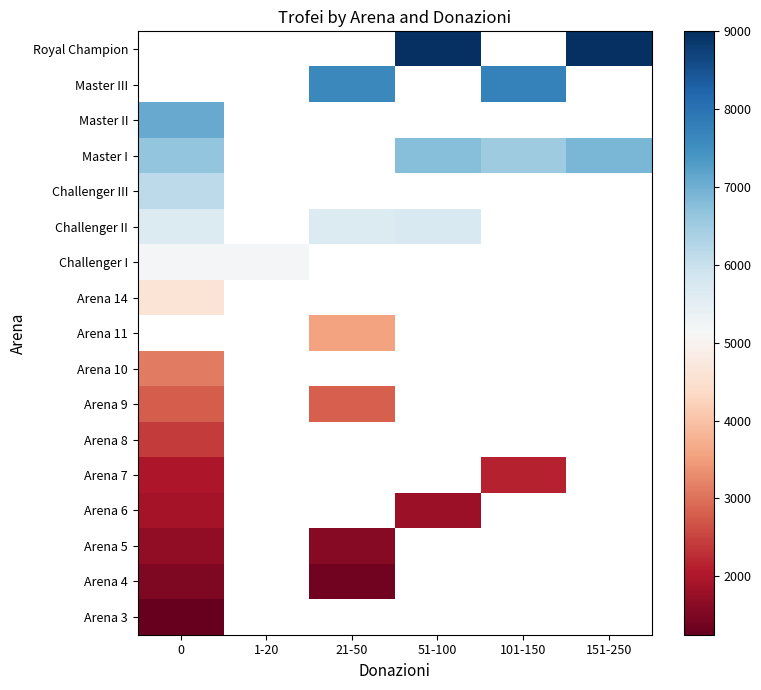

How many distinct data groups are displayed?

17